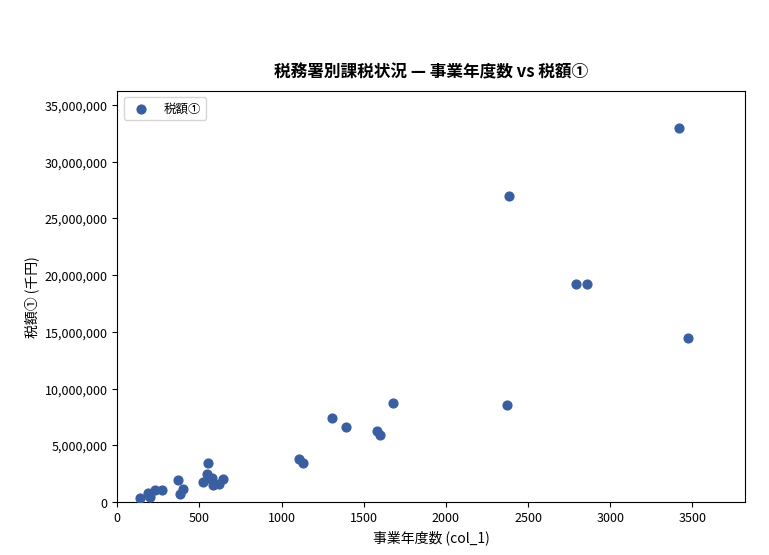

What Y value in the scatter plot is closest to 16631007?

14420802